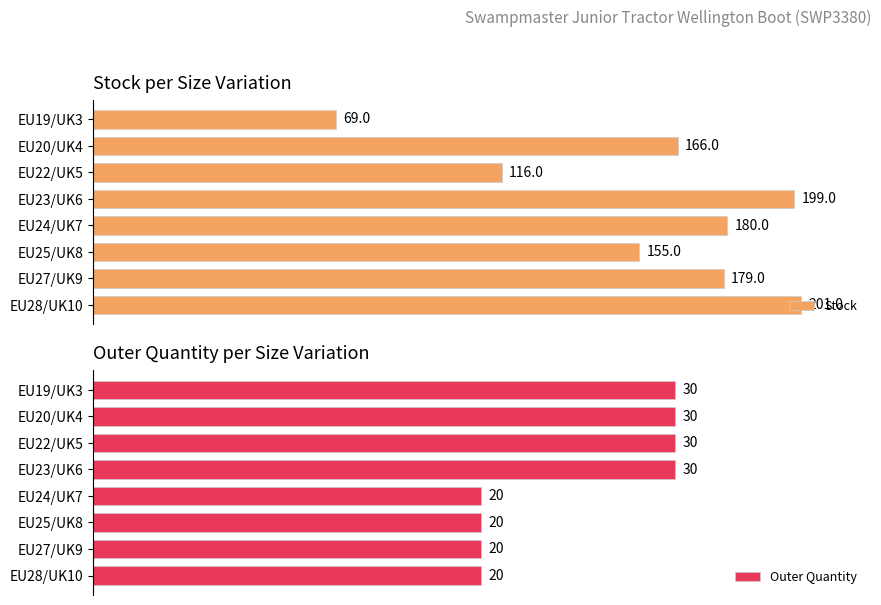

What is the average value of the Outer Quantity series?

25